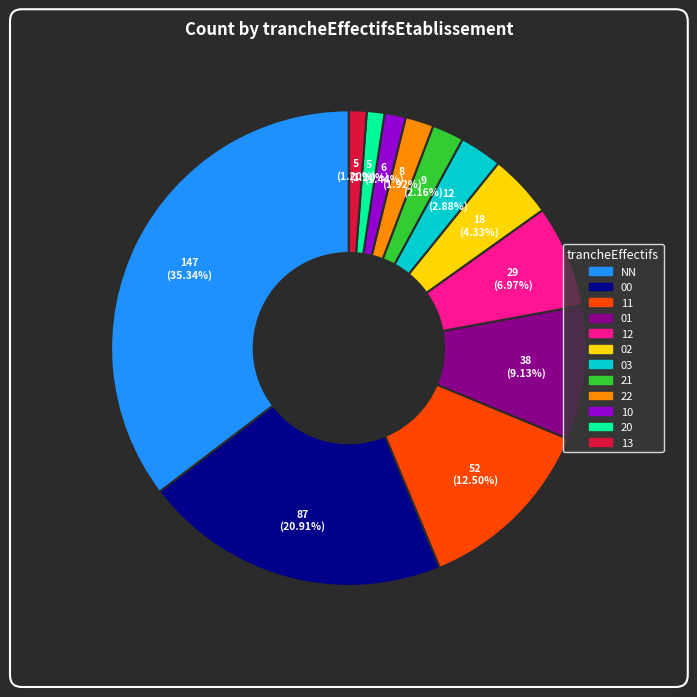

To the nearest percent, what percentage of the pie is 10?

1%